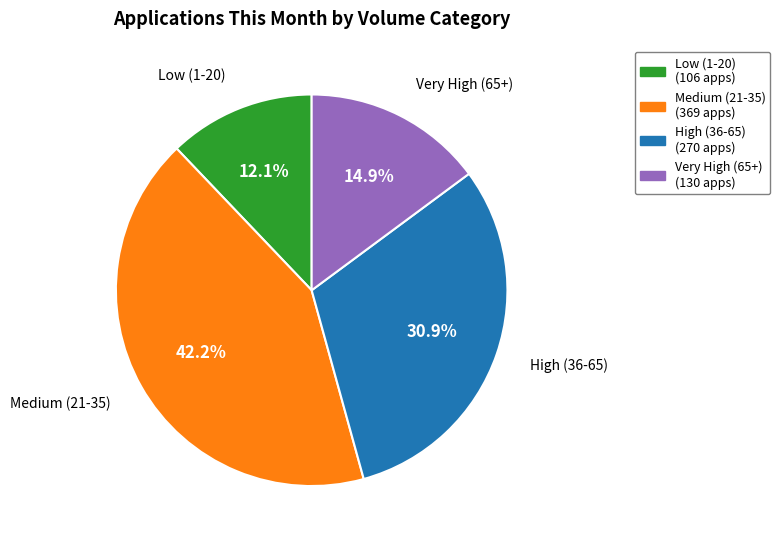

Does any single category account for the majority?

No